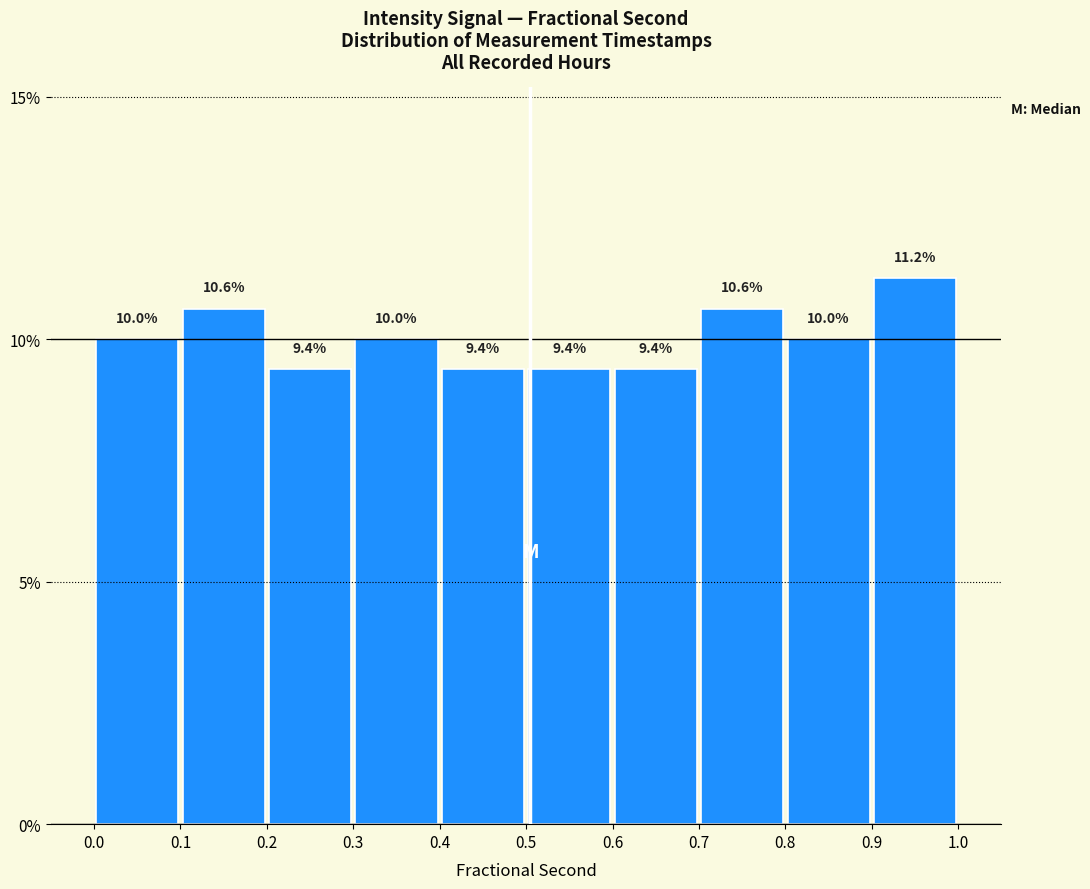

Over which range of the x-axis is the bar tallest?

0.9 to 1.0